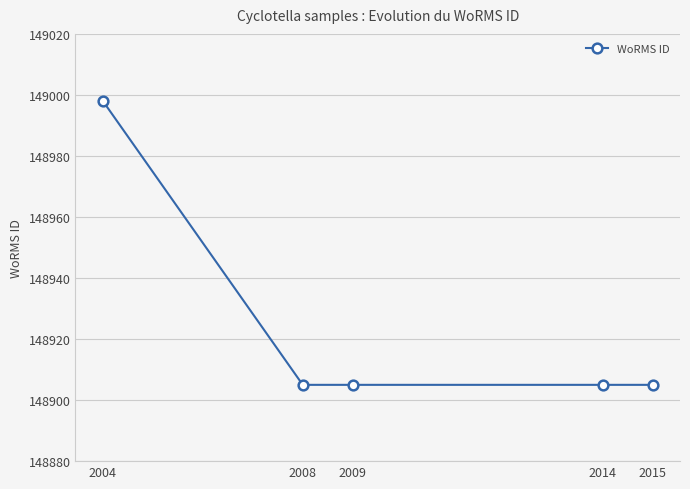

What is the average value?

148924